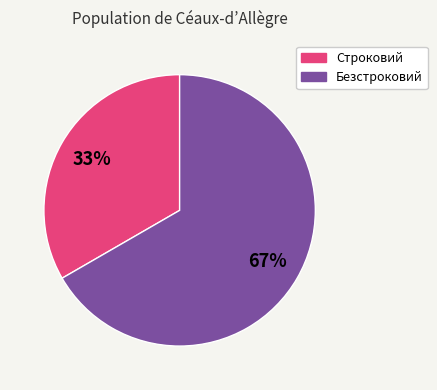

Which has a higher value, Безстроковий or Строковий?

Безстроковий